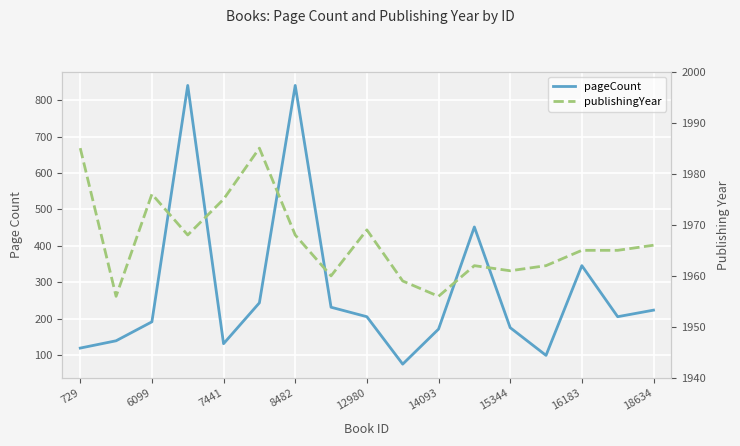

What is the average value of the publishingYear series?

1967